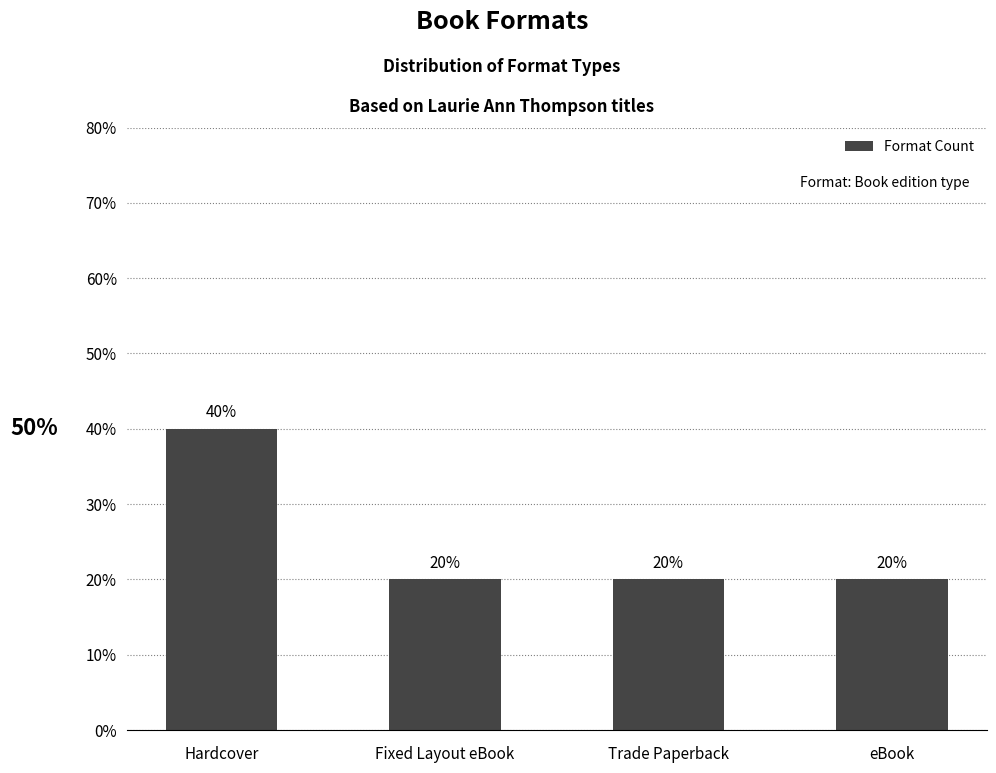

True or false: the data shows 68 at Hardcover.

False